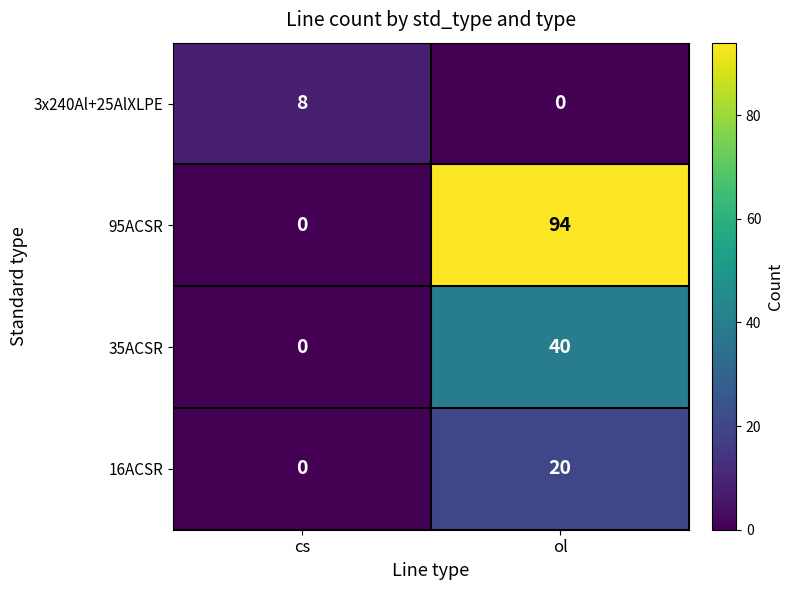

Which category has the lowest value in the 16ACSR series?

cs